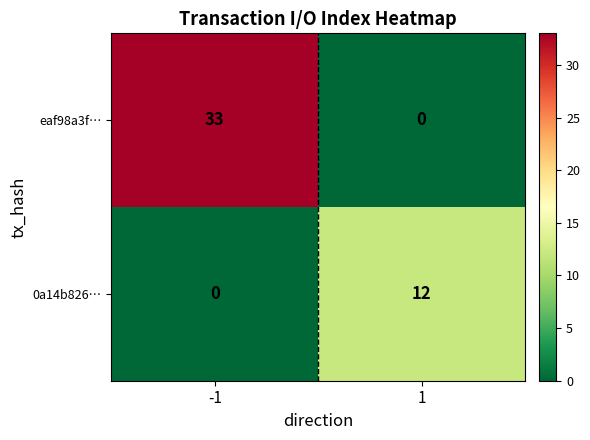

Which series changed the most between -1 and 1?

eaf98a3f…